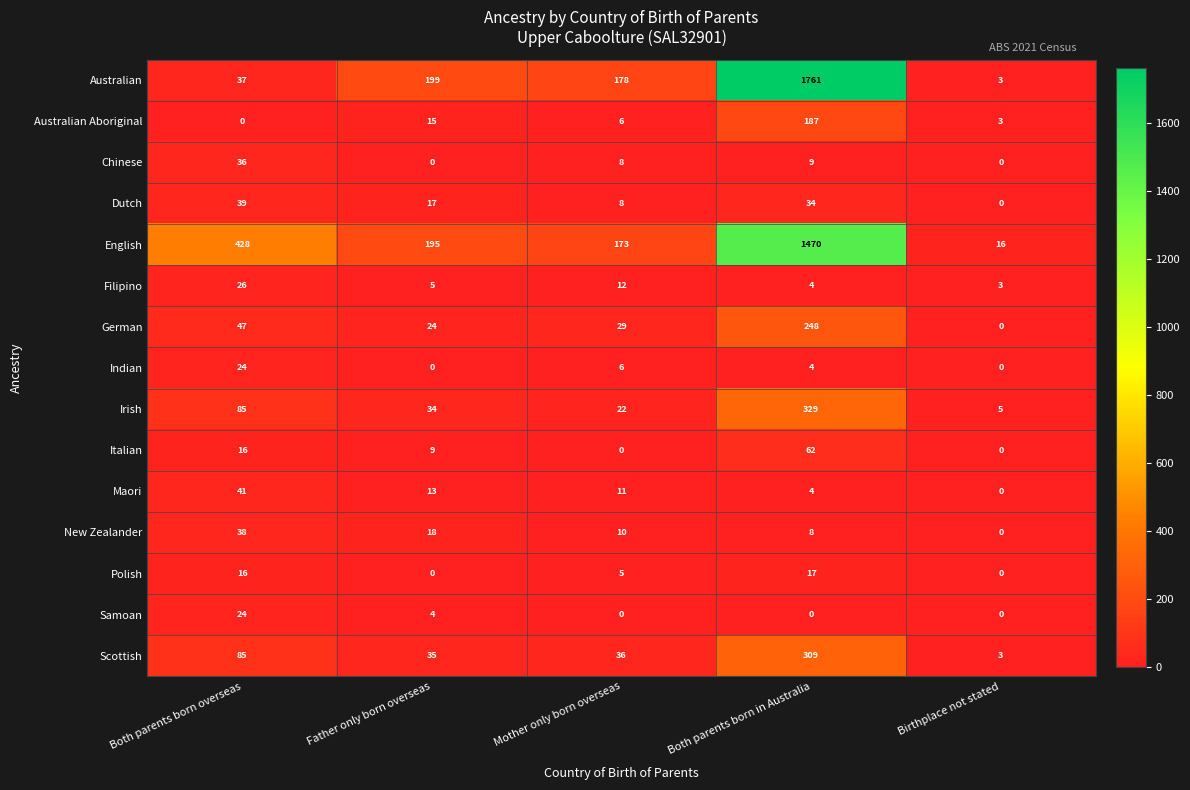

How many Samoan values are between 0 and 4?

4